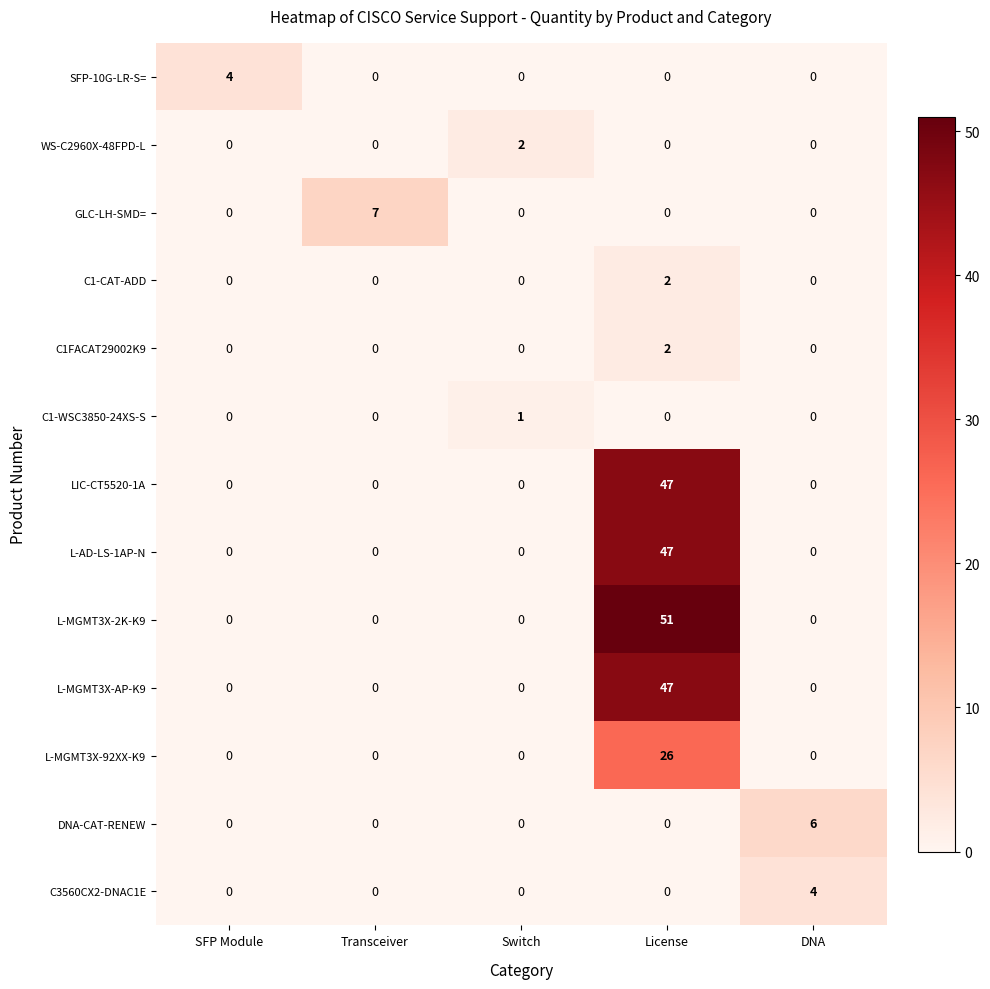

What is the maximum value for L-AD-LS-1AP-N?

47